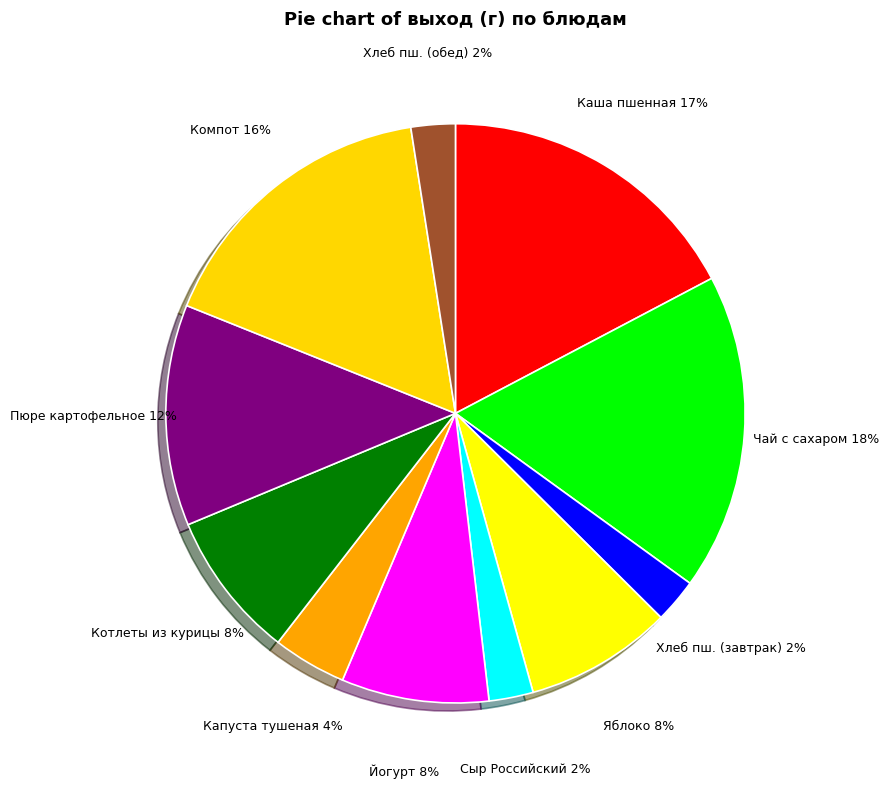

Rank the categories by value from lowest to highest.

Хлеб пшеничный (русский) (завтрак), Сыр Российский (порциями), Хлеб пшеничный (русский) (обед), Капуста тушеная, Яблоко, Йогурт молочно-фруктовый т/п, Котлеты из курицы, Пюре картофельное, Компот из с/м (брусника), Каша пшенная молочная с маслом, Чай с сахаром